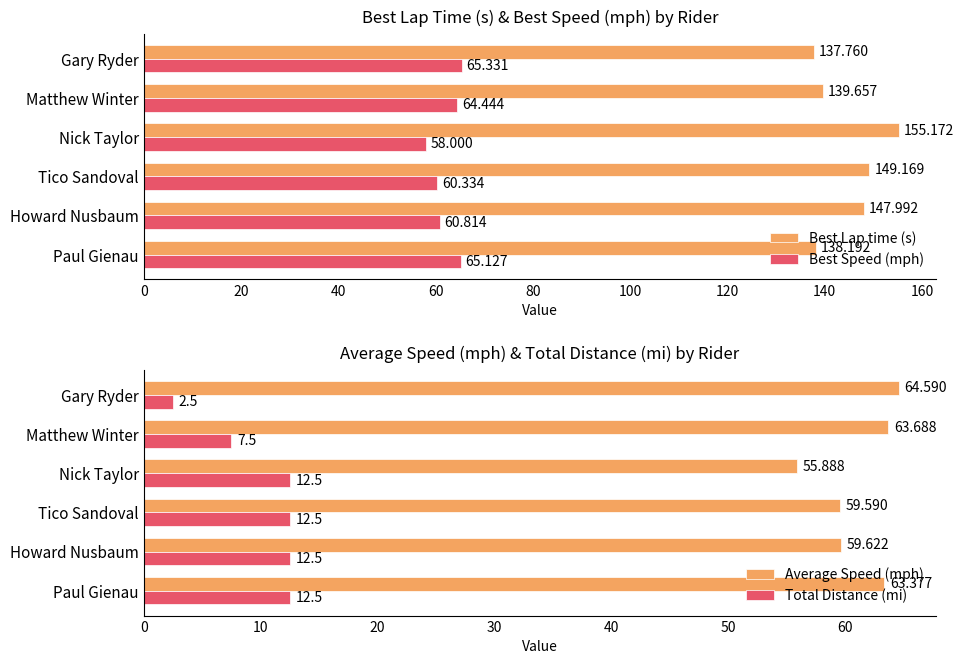

What is the approximate value of Average Speed (mph) at Howard Nusbaum?

59.6